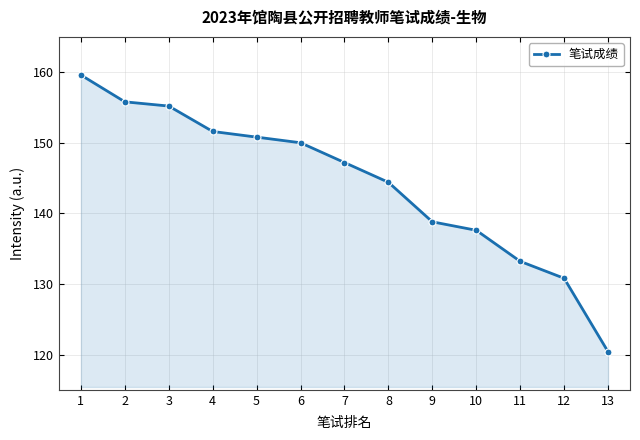

What is the change in value from 6 to 10?

-12.4